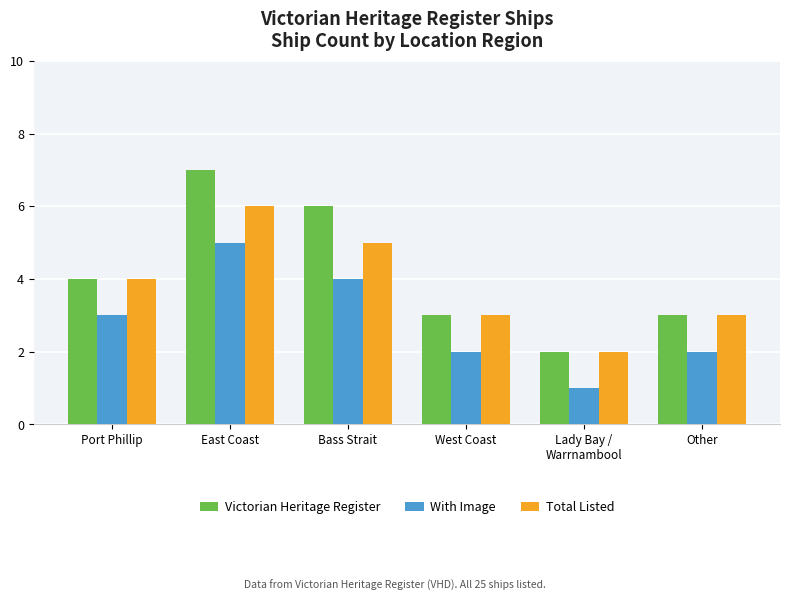

How many series are shown in this chart?

3